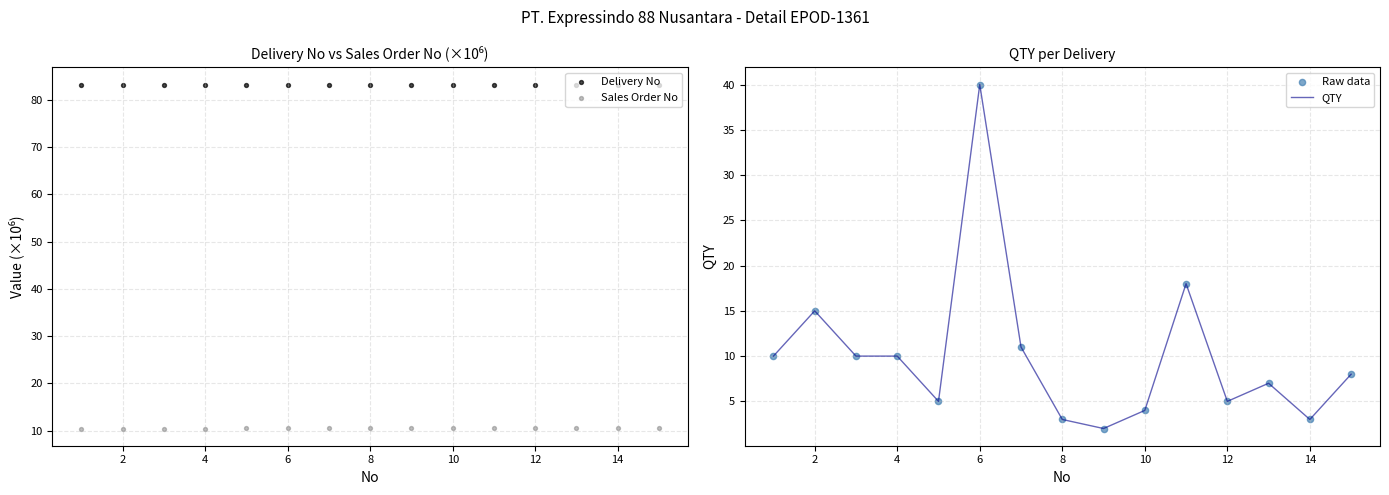

Which series has the largest total across all categories?

Delivery No